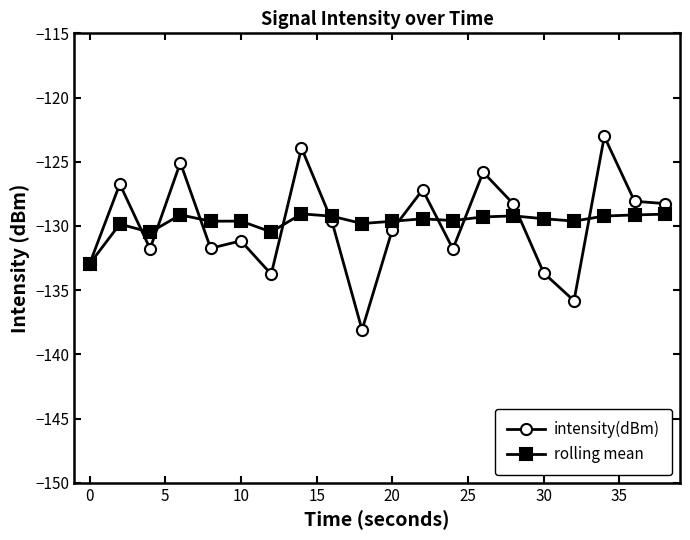

What is the highest value of the intensity(dBm) series?

-123.0